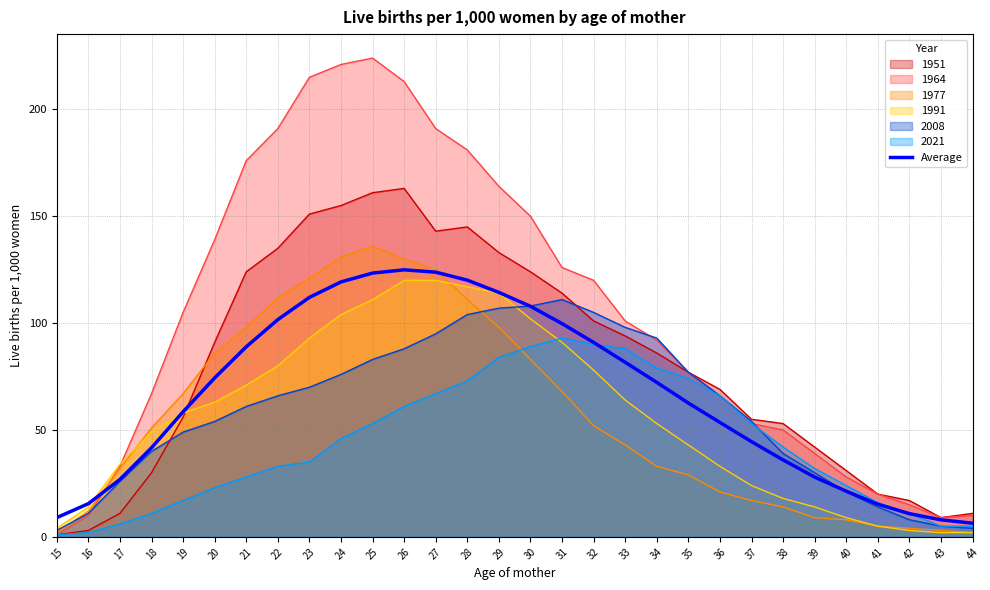

How many lines are shown in the chart?

7